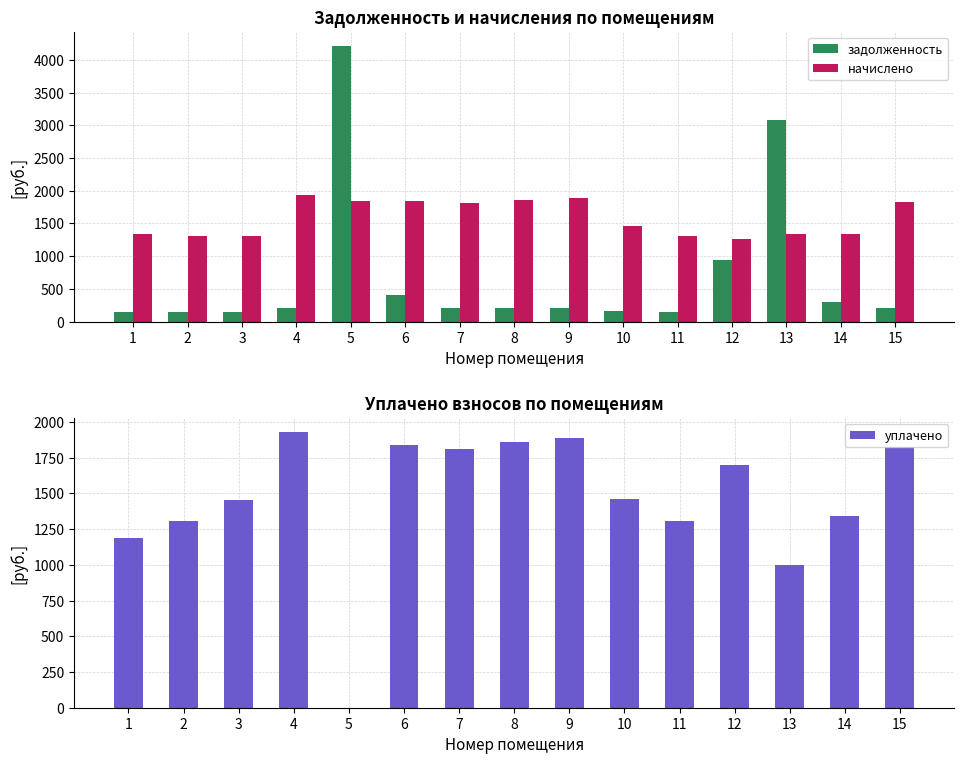

True or false: начислено has a value of 654.8 at 7.

False